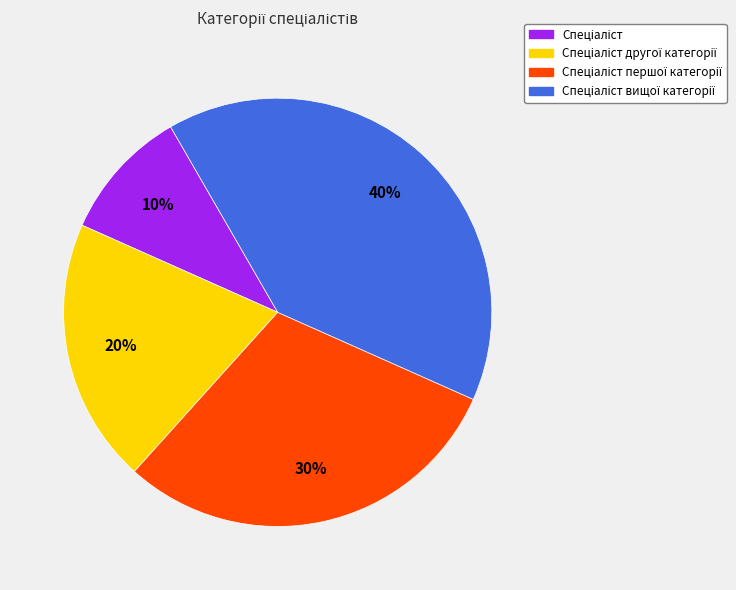

To the nearest percent, what is the difference between the largest and smallest slice percentages?

30%